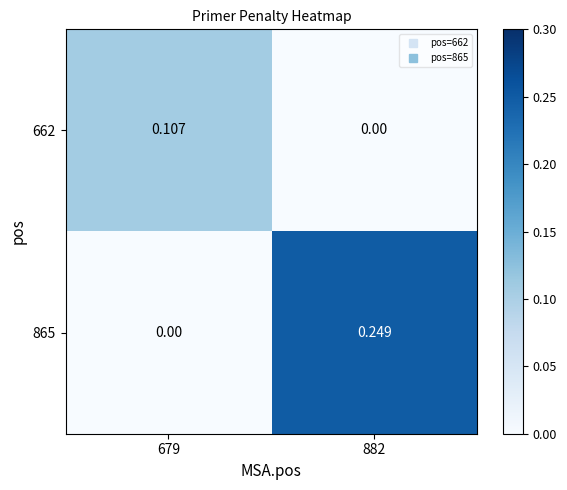

Rank the series at 679 from lowest to highest value.

865, 662